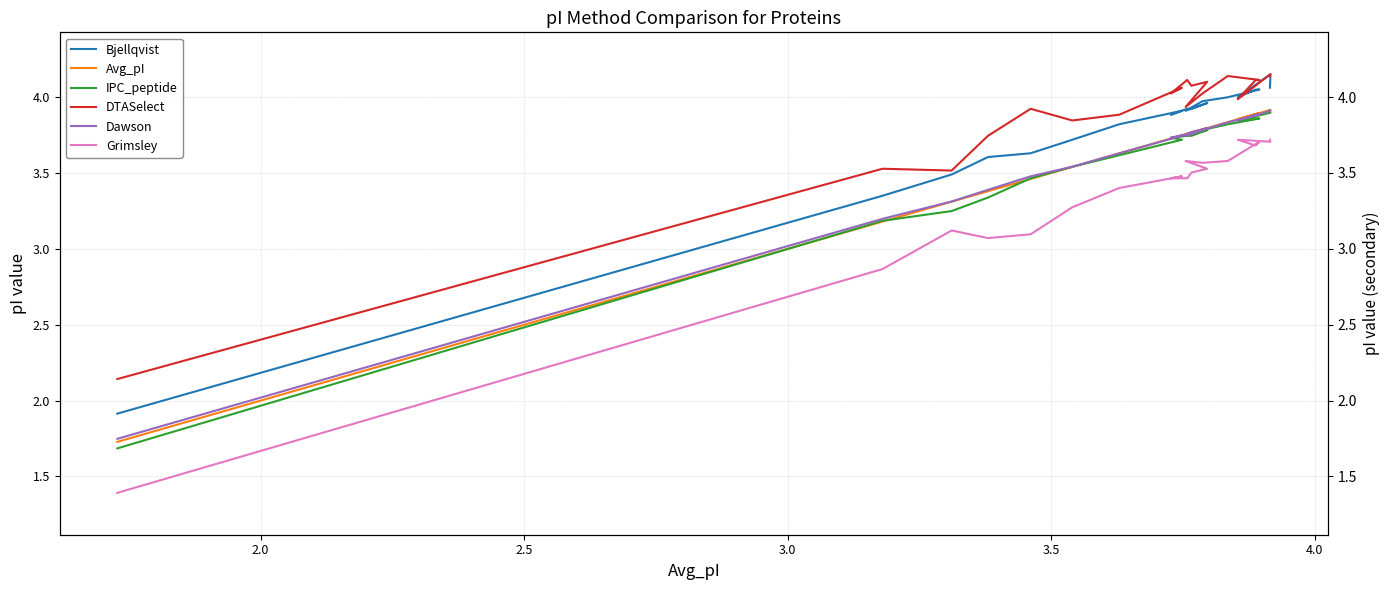

What is the value of the Bjellqvist point at the 20th from the left?

4.1